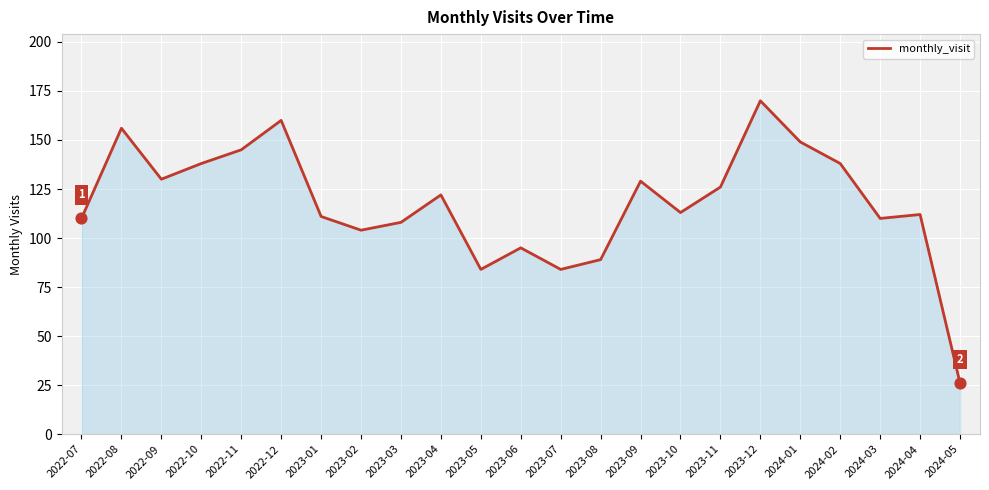

What is the ratio of the value at 2023-03 to the value at 2022-12?

0.7